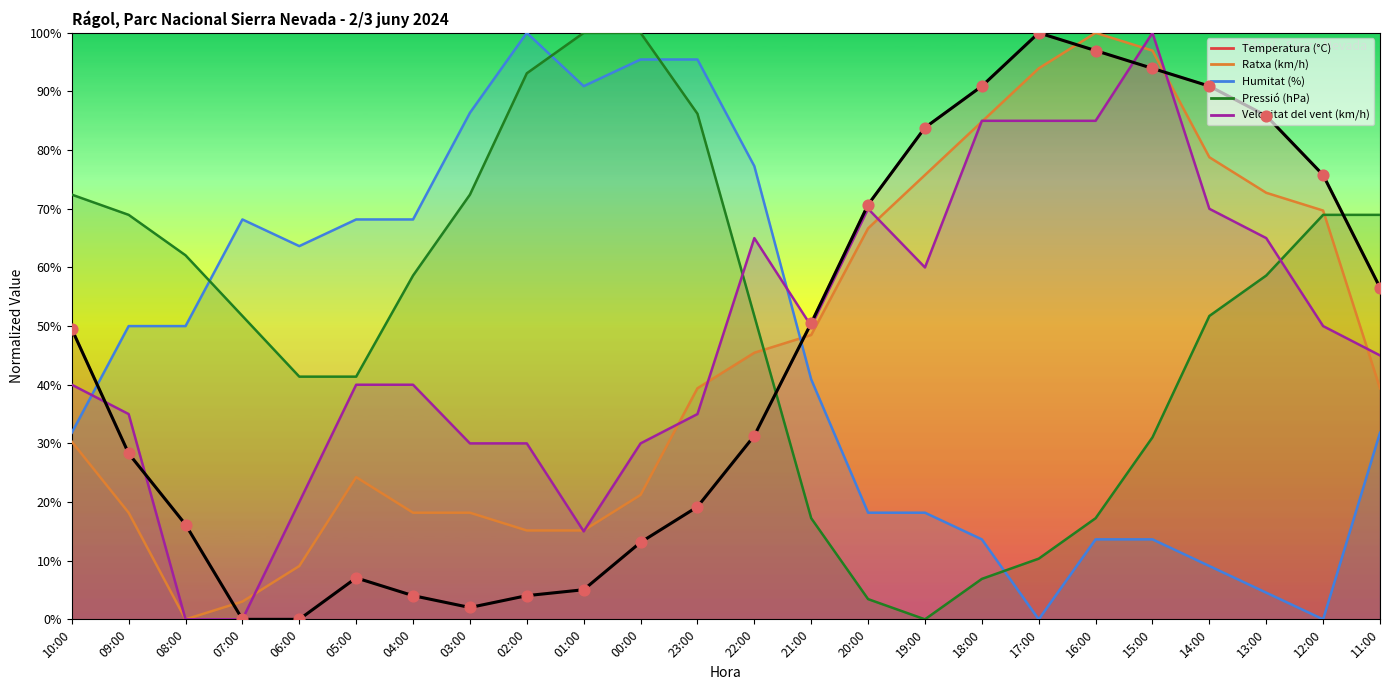

Which series contains the highest Y value?

Temperatura (°C)